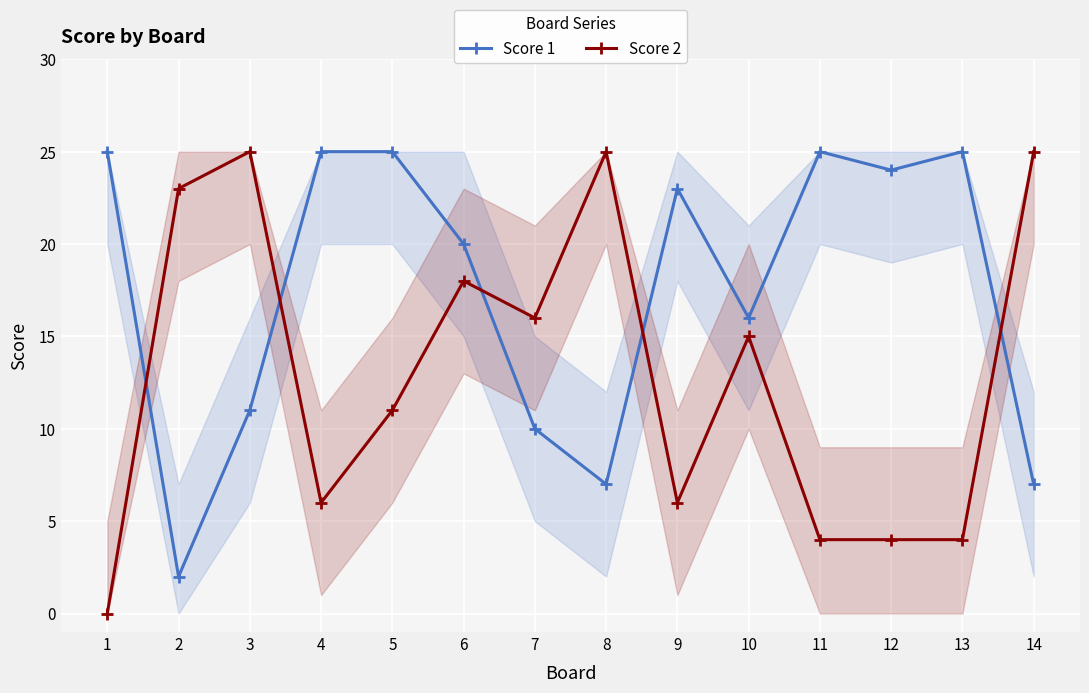

Reading left to right, what are all the values shown in this chart?

Score 1: 1=25	2=2	3=11	4=25	5=25	6=20	7=10	8=7	9=23	10=16	11=25	12=24	13=25	14=7
Score 2: 1=0	2=23	3=25	4=6	5=11	6=18	7=16	8=25	9=6	10=15	11=4	12=4	13=4	14=25